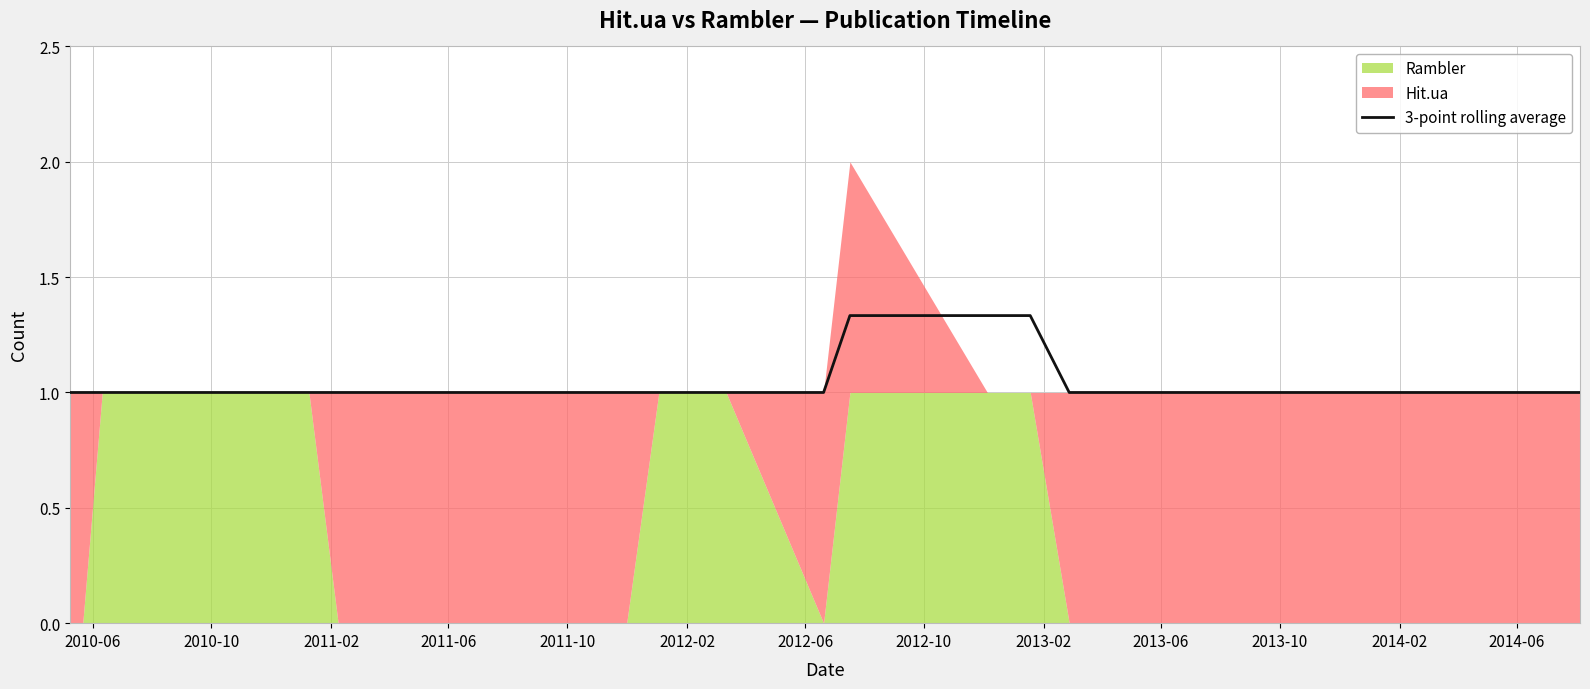

Reading left to right, transcribe all the data shown in this chart.

1.0	1.0	1.0	1.0	1.0	1.0	1.0	1.0	1.0	1.0	1.0	1.0	1.0	1.3	1.3	1.3	1.0	1.0	1.0